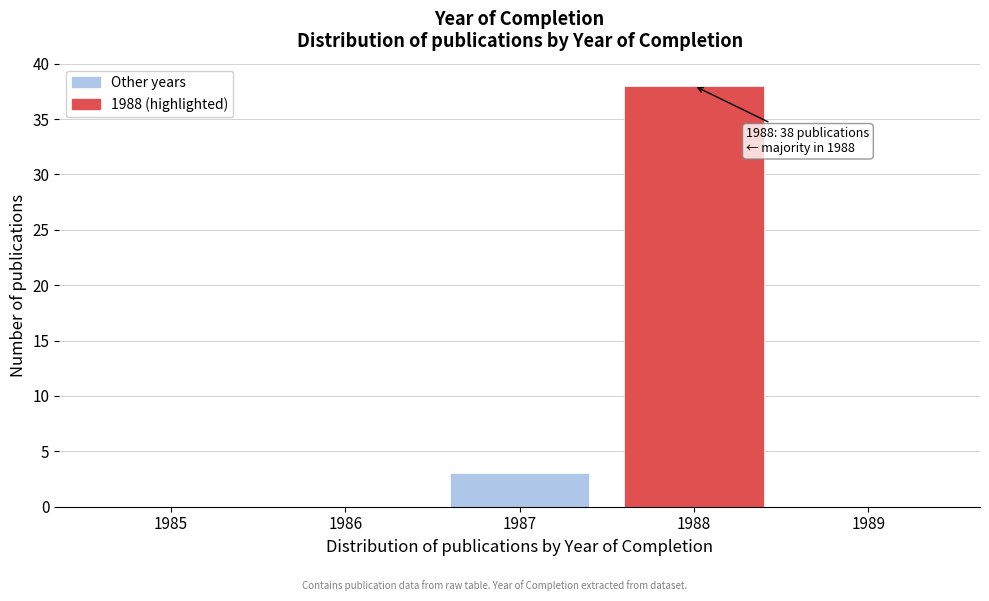

Reading right to left, extract all data points from this chart.

1989=0	1988=38	1987=3	1986=0	1985=0